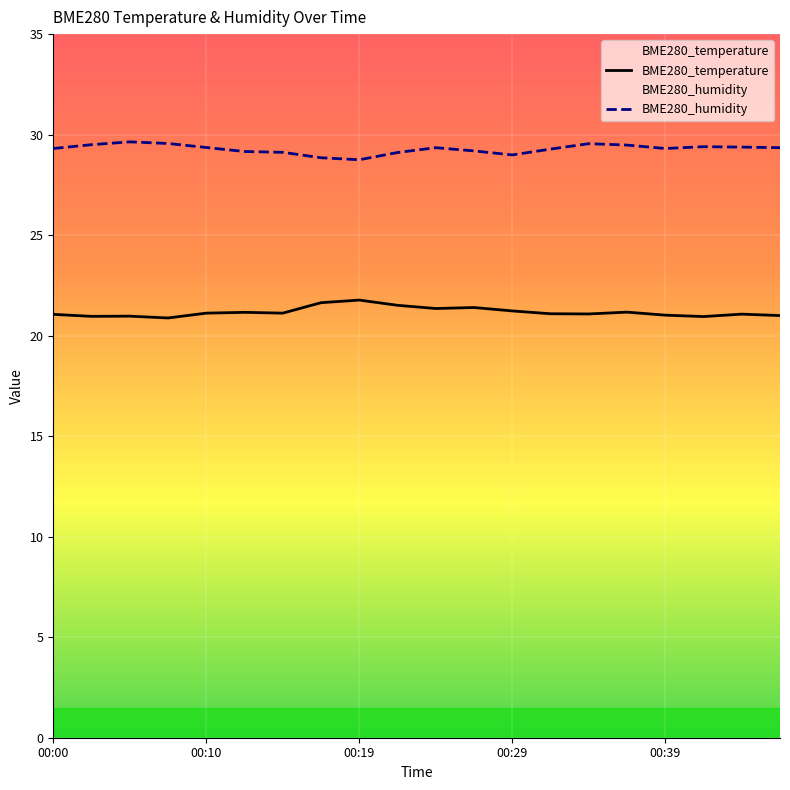

True or false: BME280_temperature has a value of 21.4 at 10.

True